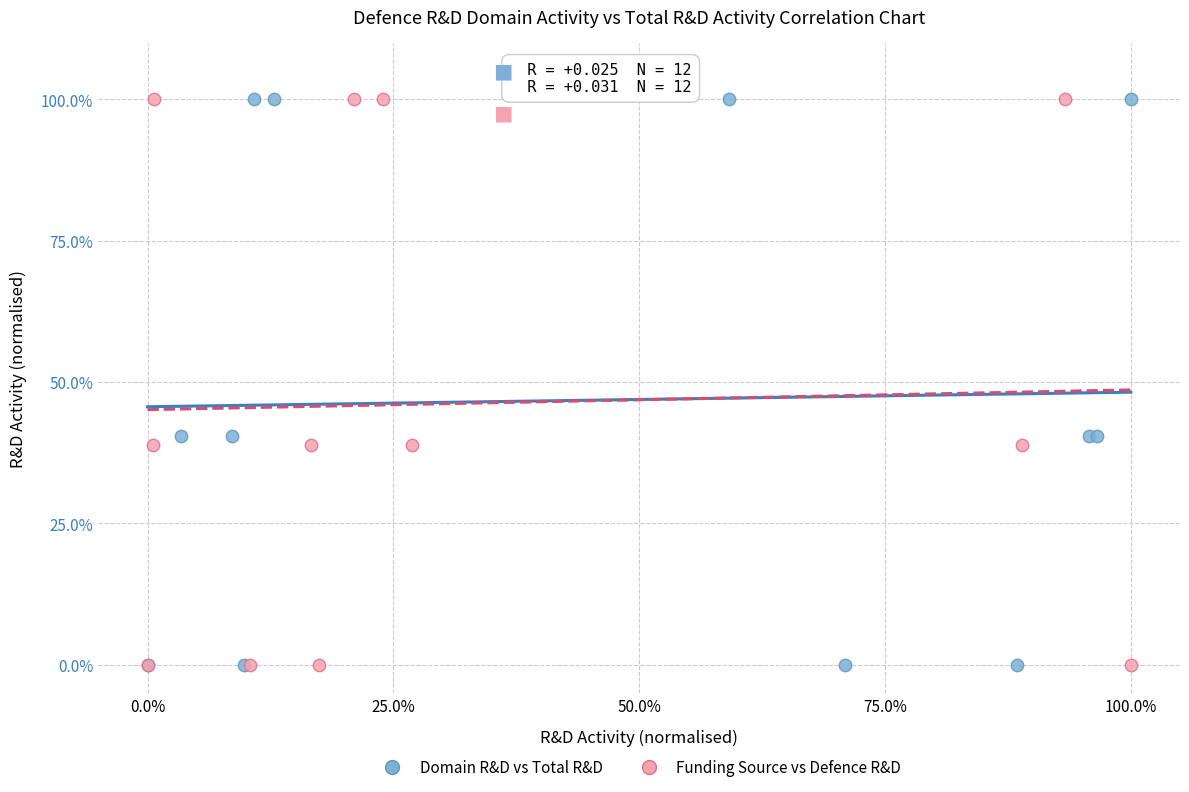

What are all the series names shown in the legend?

Domain R&D vs Total R&D, Funding Source vs Defence R&D